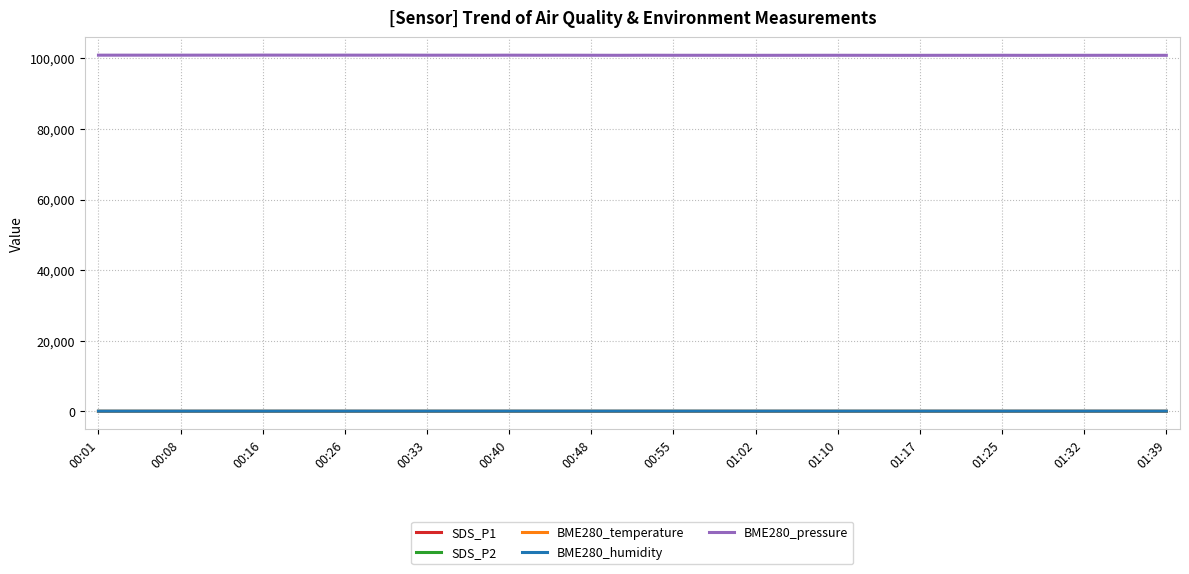

True or false: SDS_P1 and BME280_humidity cross at least once.

False